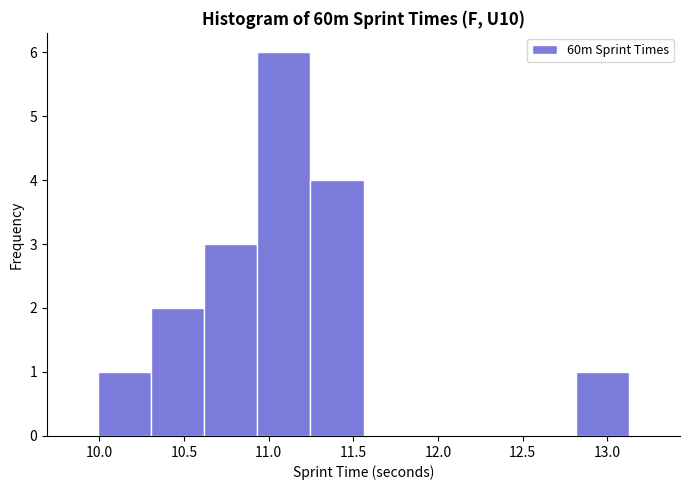

Reading left to right, transcribe this chart: for each bar, give the range it covers on the x-axis and its height. Neither the bar edges nor the heights are printed on the chart, so give them approximately, as read against the axes.

10.00 to 10.30: 1
10.30 to 10.60: 2
10.60 to 10.95: 3
10.95 to 11.25: 6
11.25 to 11.55: 4
11.55 to 11.85: 0
11.85 to 12.20: 0
12.20 to 12.50: 0
12.50 to 12.80: 0
12.80 to 13.15: 1